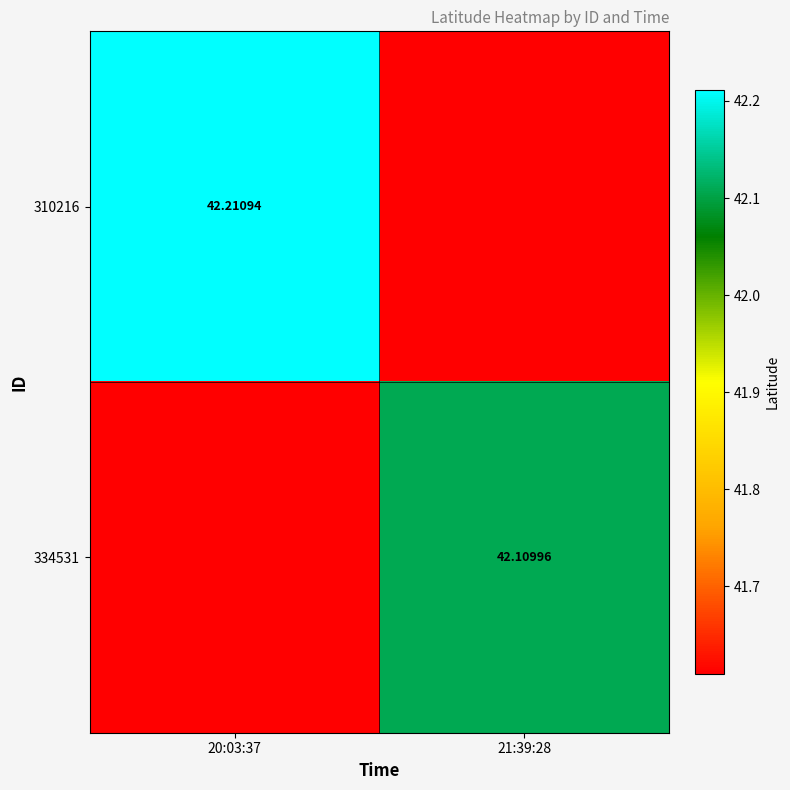

What is the spread (max minus min) of values at 20:03:37?

0.6